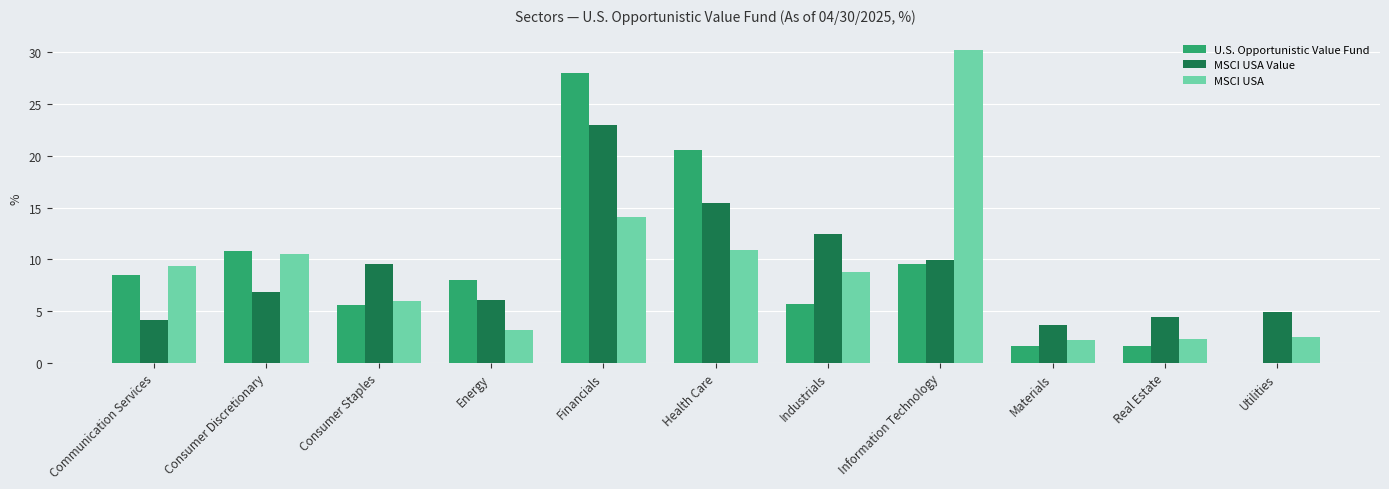

At which category is the sum across all series the highest?

Financials